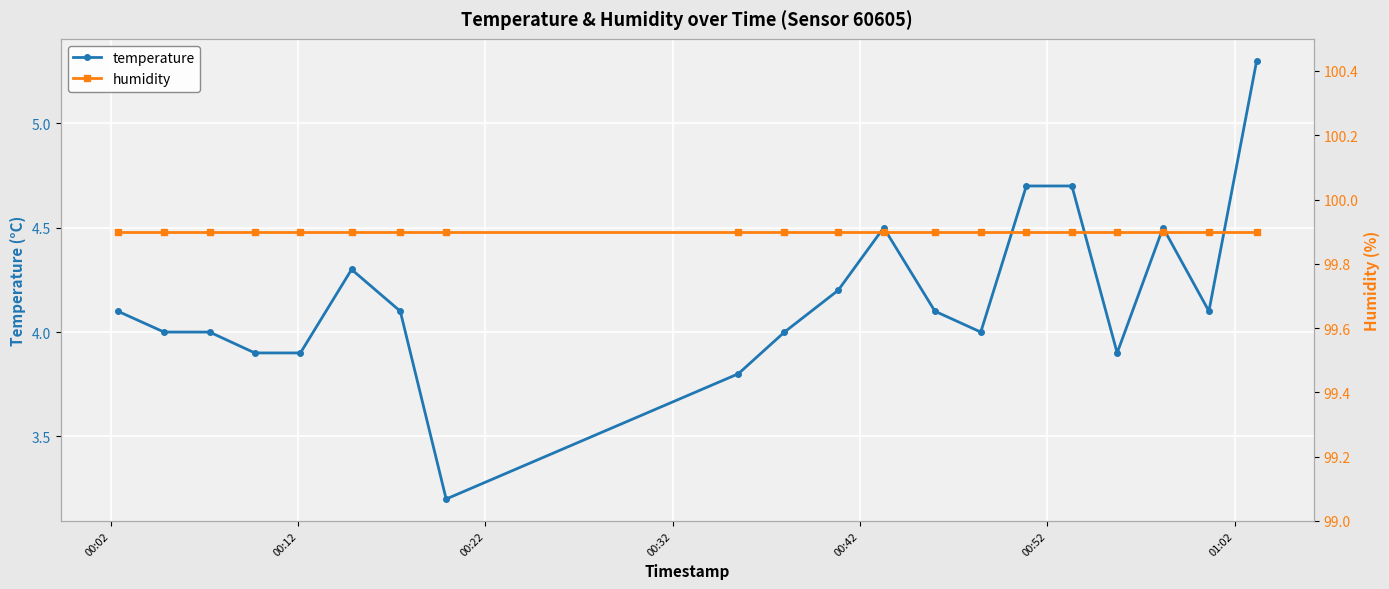

What is the value of the humidity point at the 16th from the left?

99.9